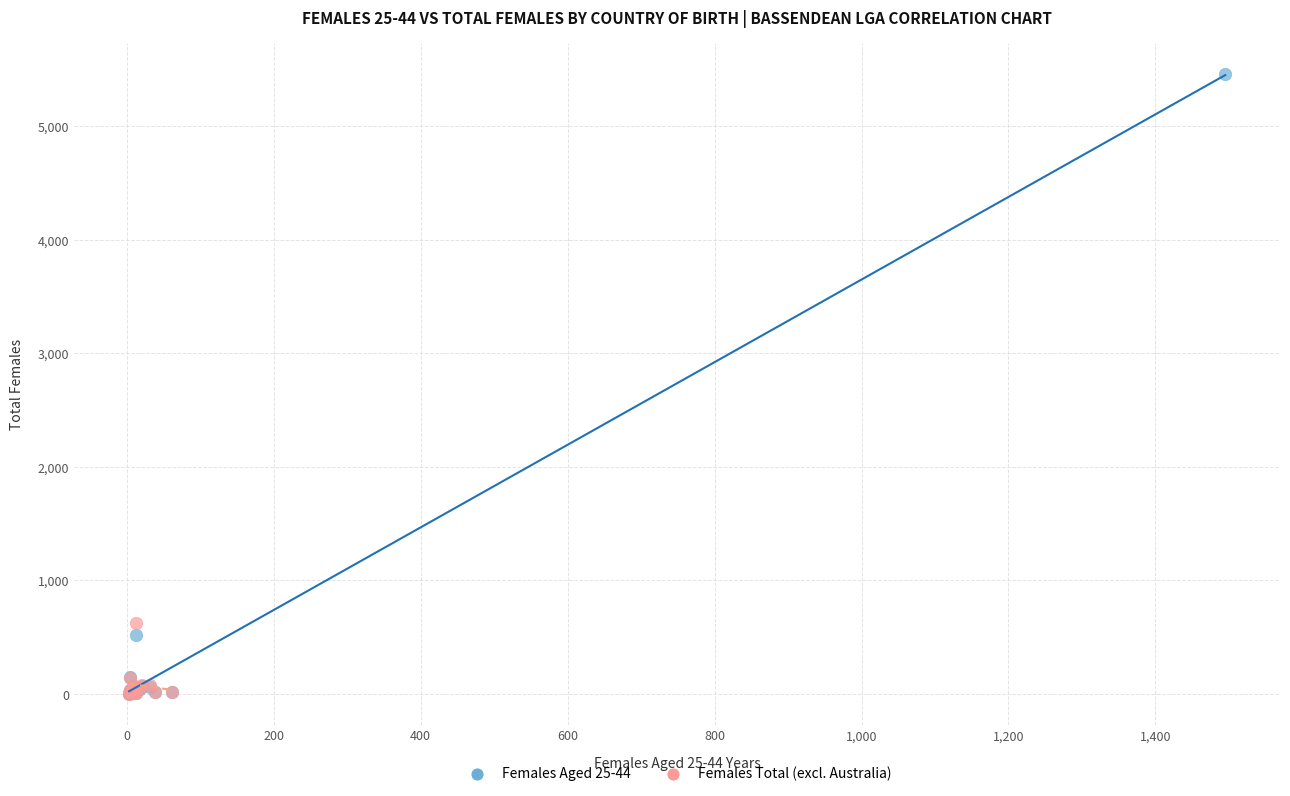

Which series has the largest Y range (max minus min)?

Females Aged 25-44